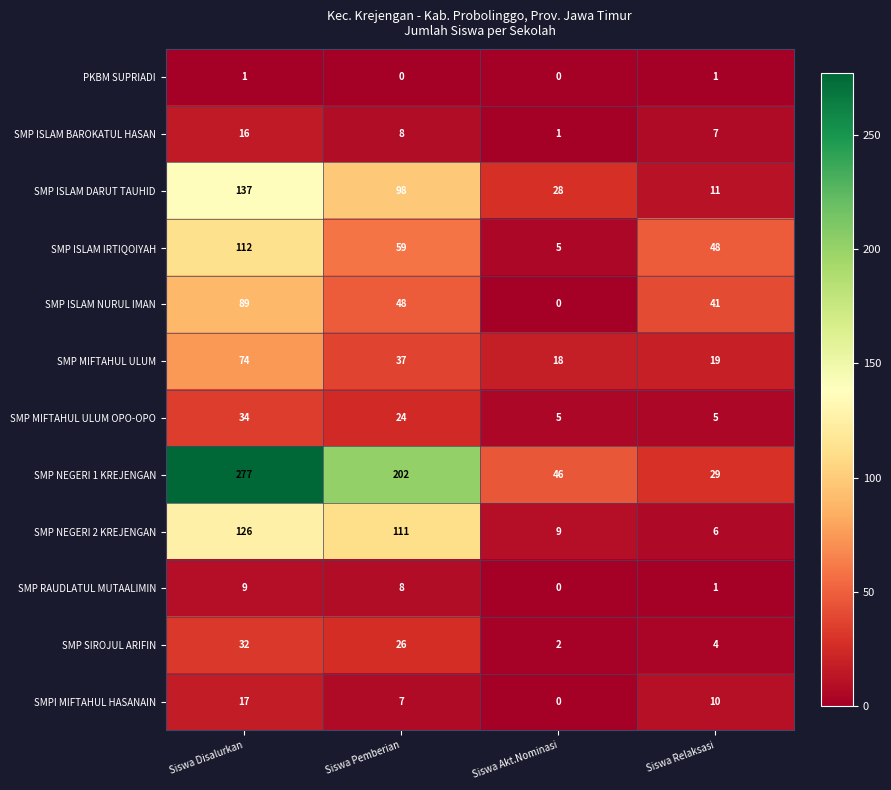

At which label does SMP ISLAM DARUT TAUHID reach its peak?

Siswa Disalurkan